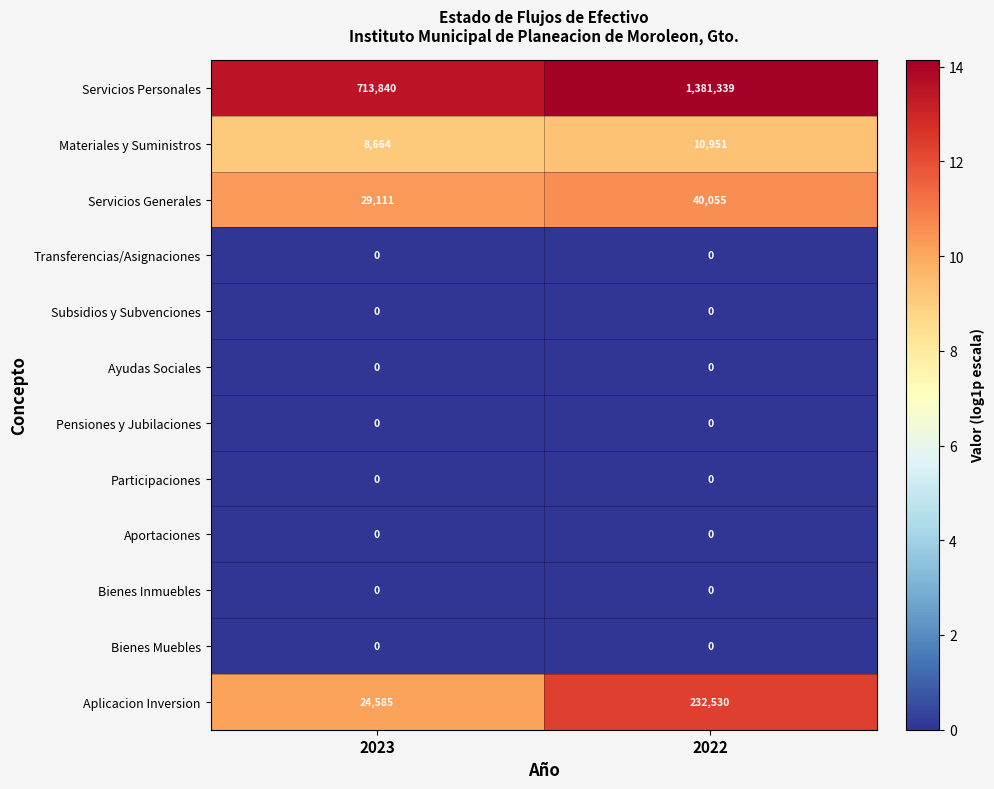

Reading left to right, extract all data points from this chart.

Servicios Personales: 2023=713840	2022=1381339
Materiales y Suministros: 2023=8664	2022=10951
Servicios Generales: 2023=29111	2022=40055
Transferencias/Asignaciones: 2023=0	2022=0
Subsidios y Subvenciones: 2023=0	2022=0
Ayudas Sociales: 2023=0	2022=0
Pensiones y Jubilaciones: 2023=0	2022=0
Participaciones: 2023=0	2022=0
Aportaciones: 2023=0	2022=0
Bienes Inmuebles: 2023=0	2022=0
Bienes Muebles: 2023=0	2022=0
Aplicacion Inversion: 2023=24585	2022=232530